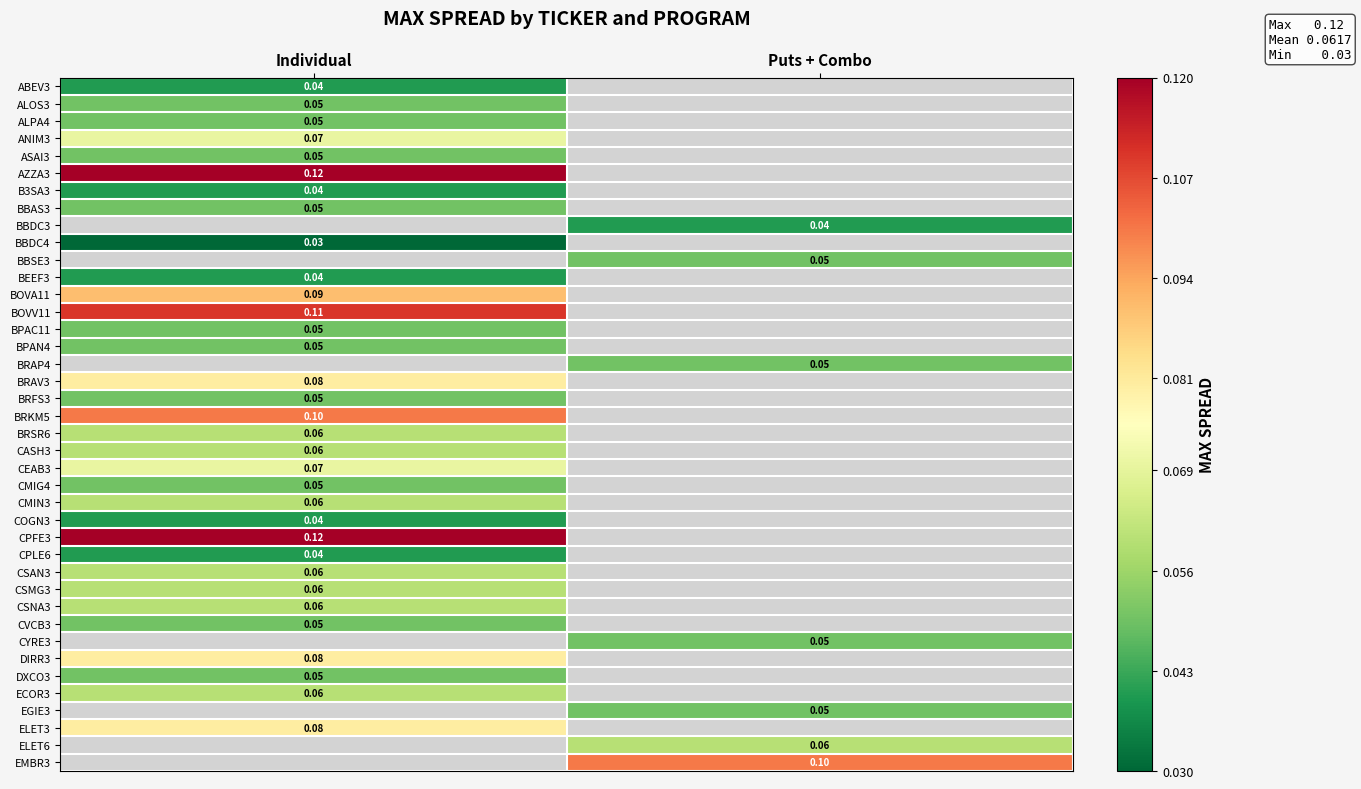

Which has a higher value, Puts + Combo or Individual?

Individual